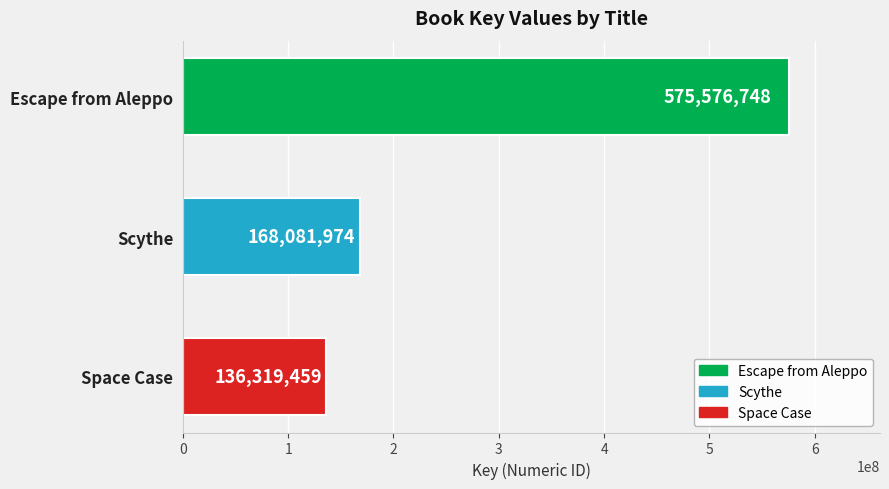

Does the chart contain stacked bars?

No